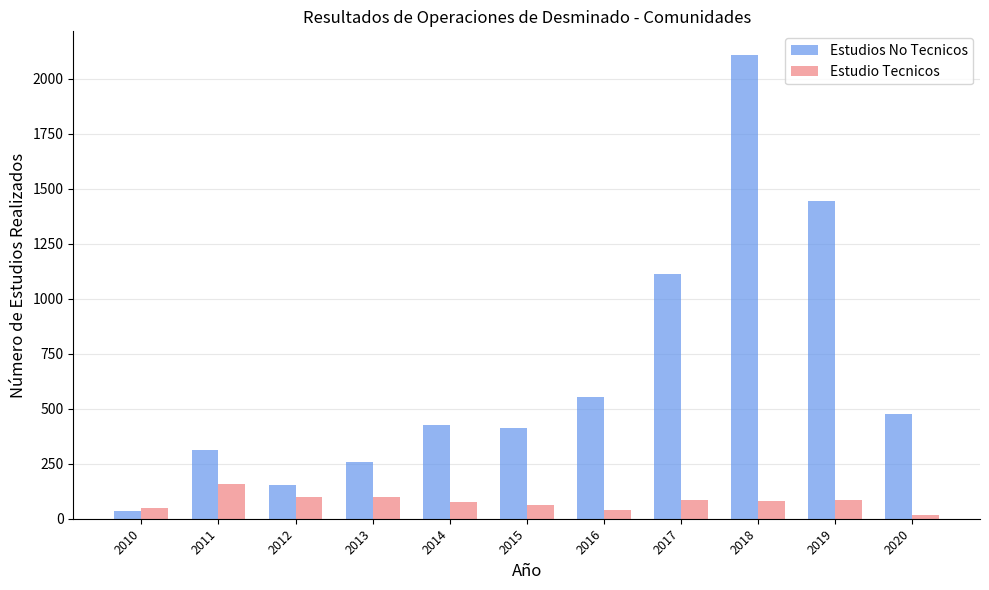

At 2020, list the series in order from largest to smallest.

Estudios No Tecnicos, Estudio Tecnicos